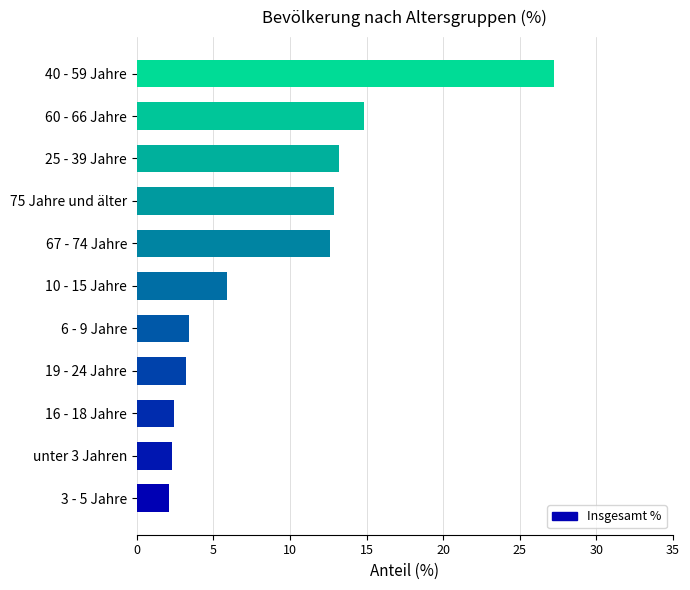

How many values are below 5?

5